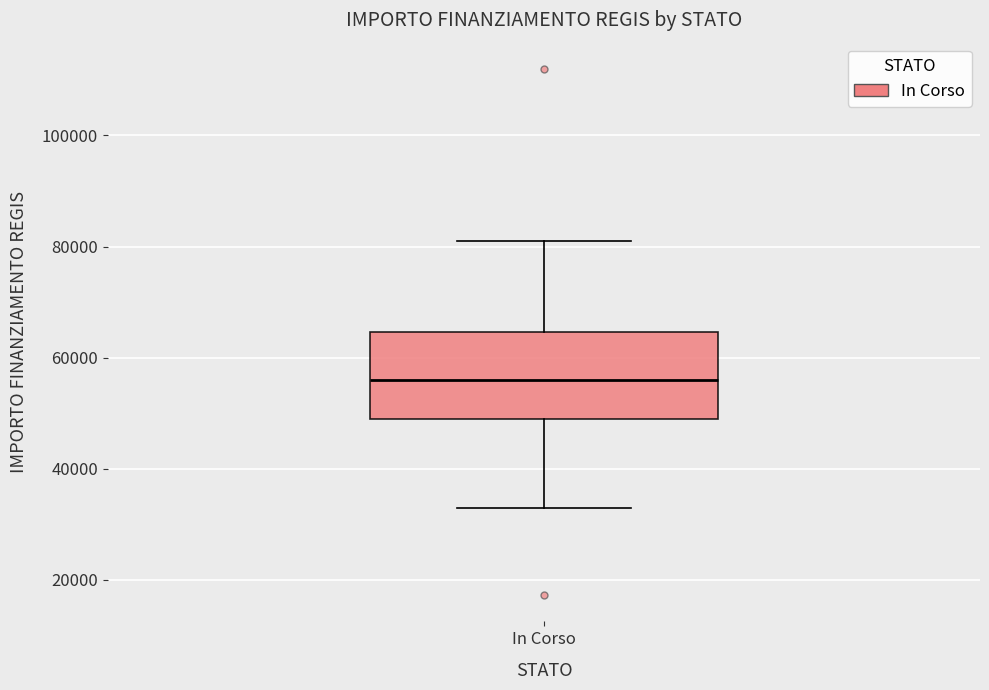

Transcribe this box plot: give where the median line is, the range the box spans, and where the two whiskers end, as read against the y-axis. The values are not printed on the chart, so give them approximately, as read against the axis.

median 56000, box 50000 to 64000, whiskers 32000 to 80000